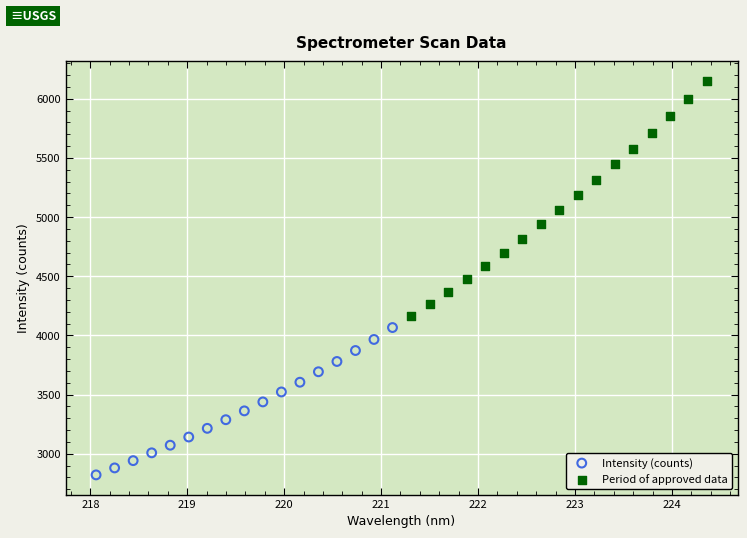

Which series reaches the minimum Y coordinate?

Intensity (counts)